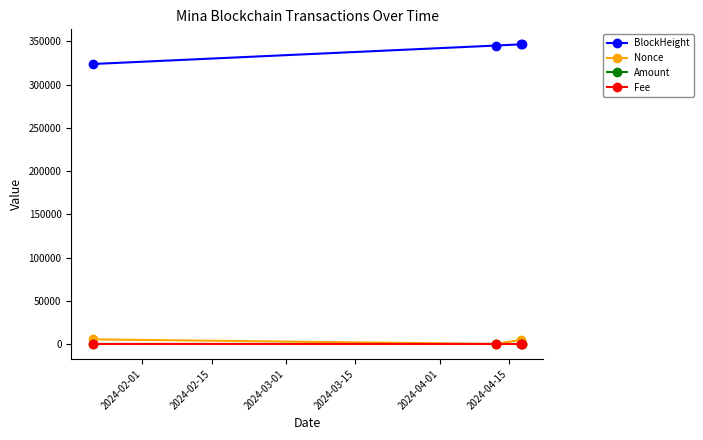

Which series has the largest range (max minus min)?

BlockHeight